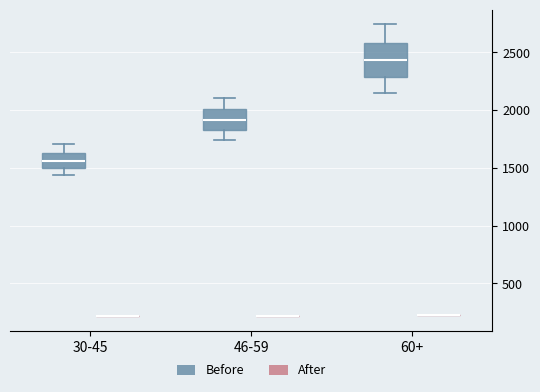

Reading left to right, read every box against the y-axis: the position of its median line, the range the box covers, and the ends of its whiskers. The values are not printed on the chart, so give them approximately, as read against the axis.

30-45 (Before): median 1550, box 1500 to 1650, whiskers 1450 to 1700
30-45 (After): box collapsed to a line at 200, whiskers 200 to 200
46-59 (Before): median 1900, box 1800 to 2000, whiskers 1750 to 2100
46-59 (After): box collapsed to a line at 200, whiskers 200 to 200
60+ (Before): median 2450, box 2300 to 2600, whiskers 2150 to 2750
60+ (After): box collapsed to a line at 200, whiskers 200 to 200